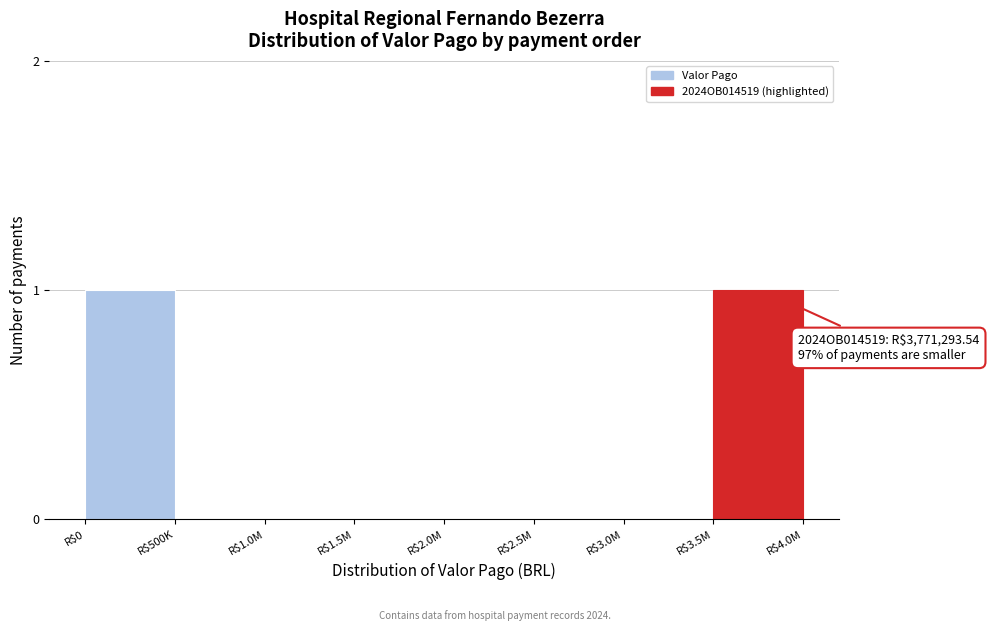

Is it true that the value at R$500K is 0?

True